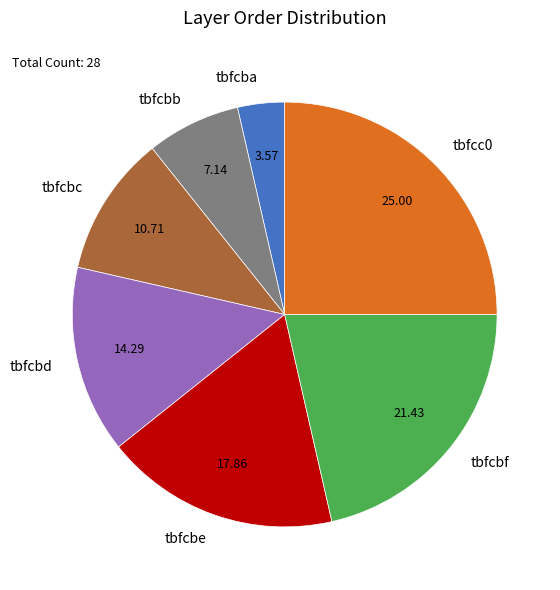

Combined, do tbfcbb and tbfcbf account for over 50%?

No